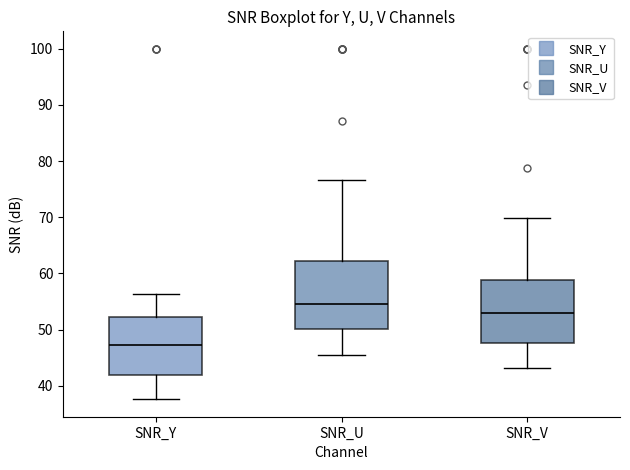

Which box has the lowest median line?

SNR_Y